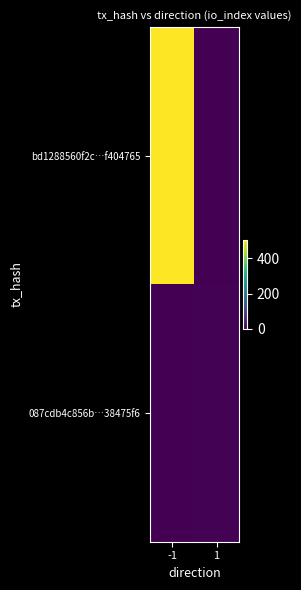

Which category has the lowest value across all series?

1